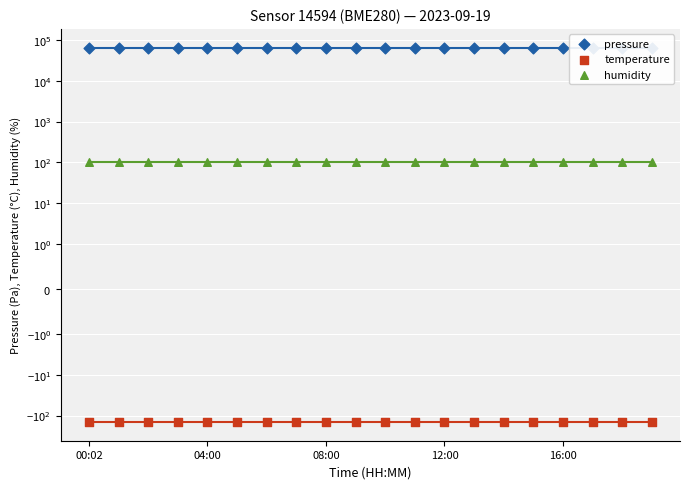

At how many categories does at least one series exceed 62319?

20